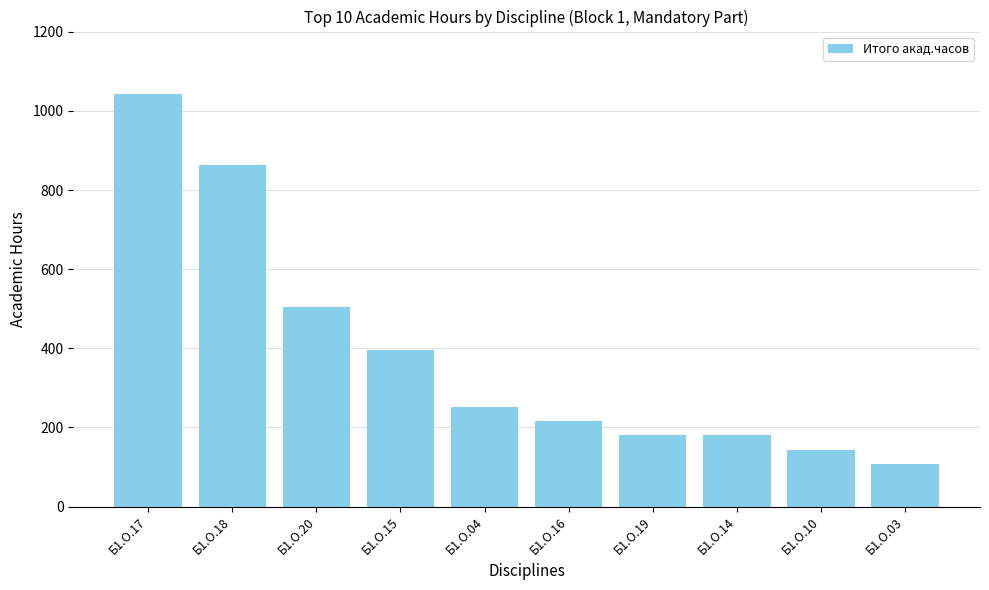

Which has a higher value, Б1.О.10 or Б1.О.20?

Б1.О.20